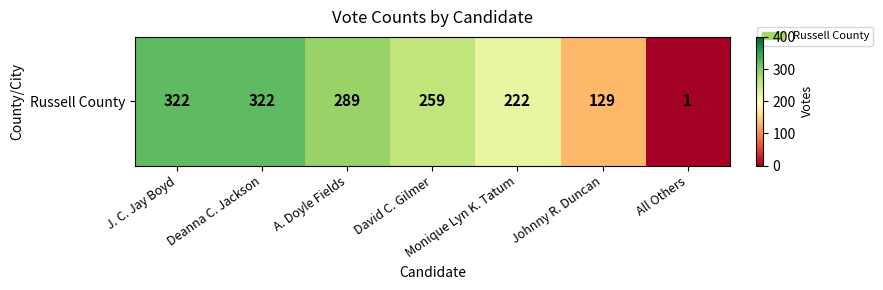

Reading right to left, extract all data points from this chart.

1	129	222	259	289	322	322